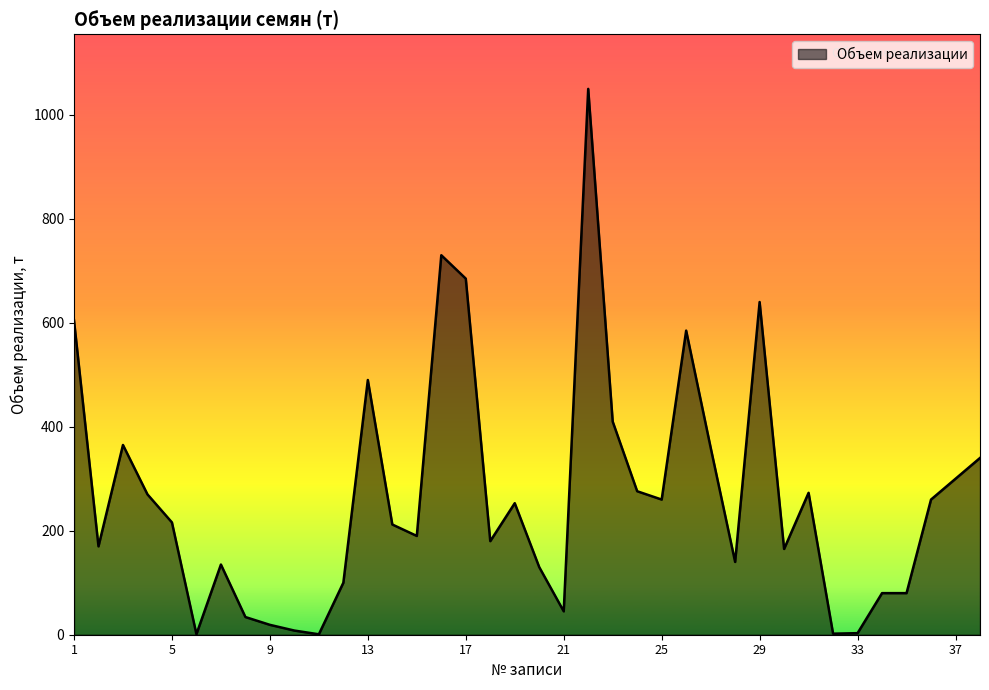

What is the difference between the maximum and minimum values?

1049.2